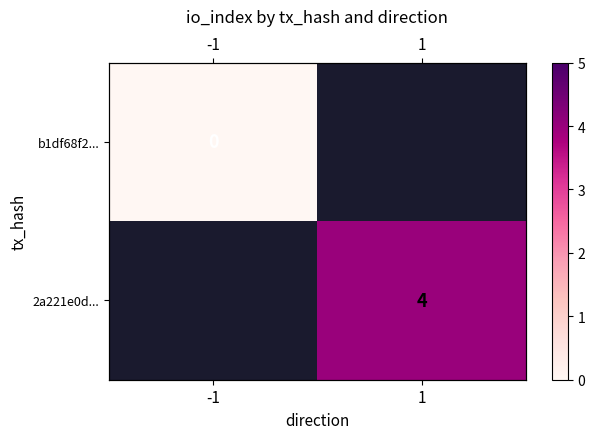

True or false: b1df68f2... has a value of 0.0 at -1.

True